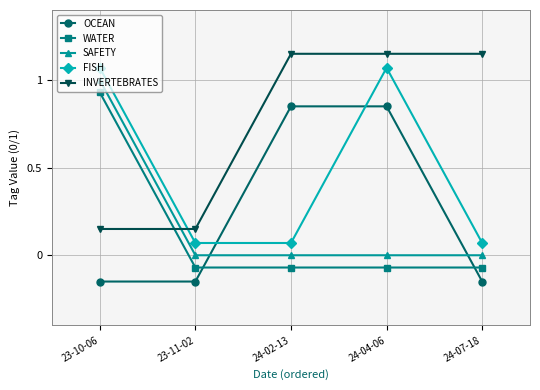

At how many categories does at least one series exceed 0?

5